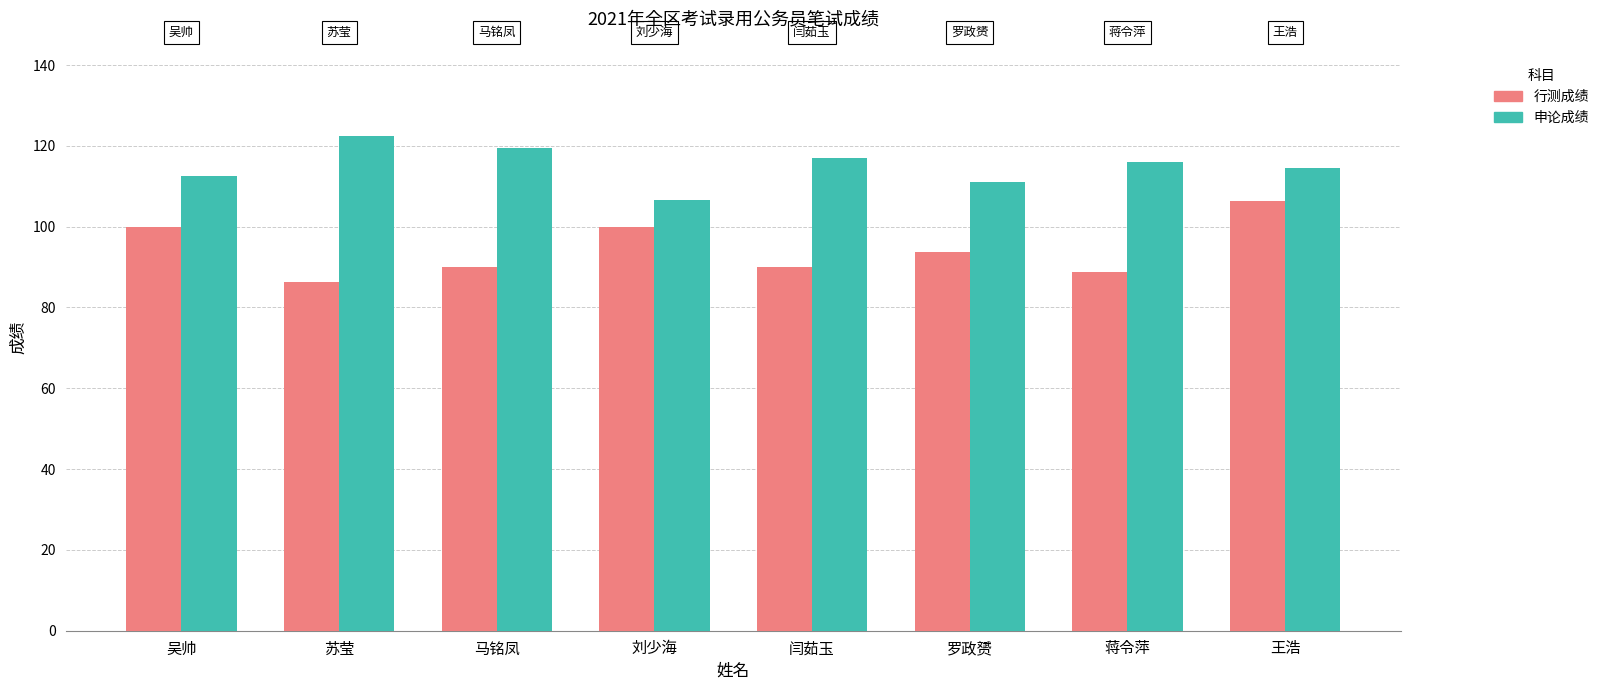

At which label does 行测成绩 reach its peak?

王浩